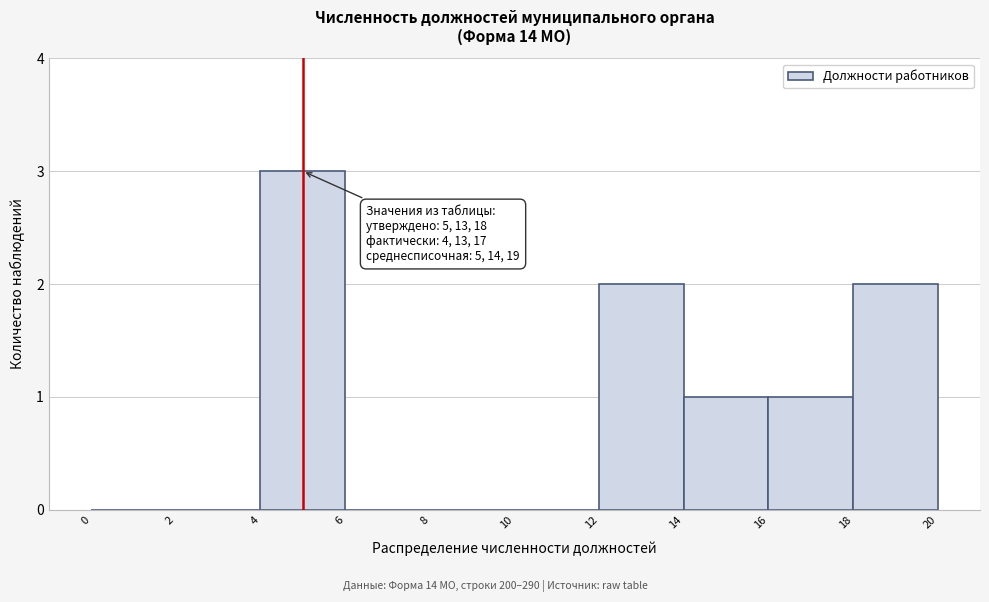

Over which range of the x-axis is the bar tallest?

4 to 6